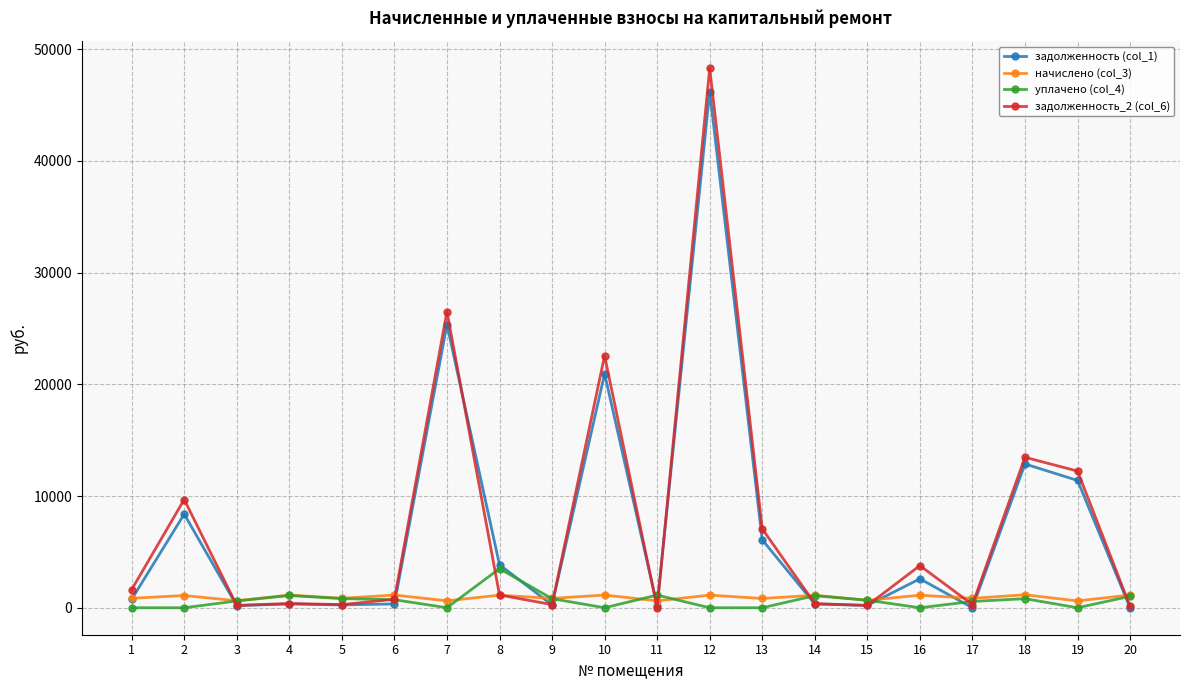

At which label does уплачено (col_4) first exceed 673?

4